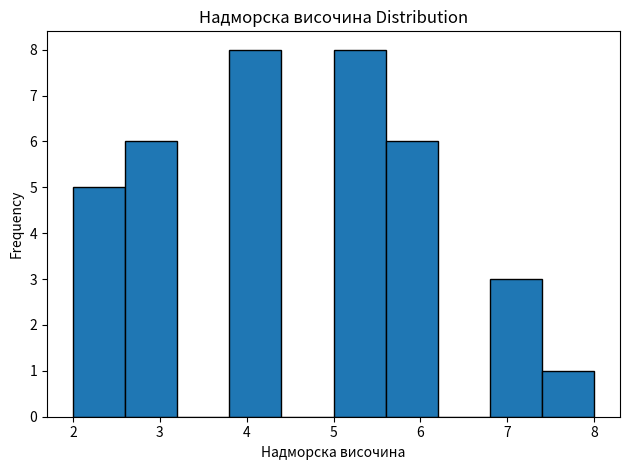

Reading left to right, transcribe this chart: for each bar, give the range it covers on the x-axis and its height. The values are not printed on the chart, so give them approximately, as read against the axis.

2.0 to 2.6: 5
2.6 to 3.2: 6
3.2 to 3.8: 0
3.8 to 4.4: 8
4.4 to 5.0: 0
5.0 to 5.6: 8
5.6 to 6.2: 6
6.2 to 6.8: 0
6.8 to 7.4: 3
7.4 to 8.0: 1